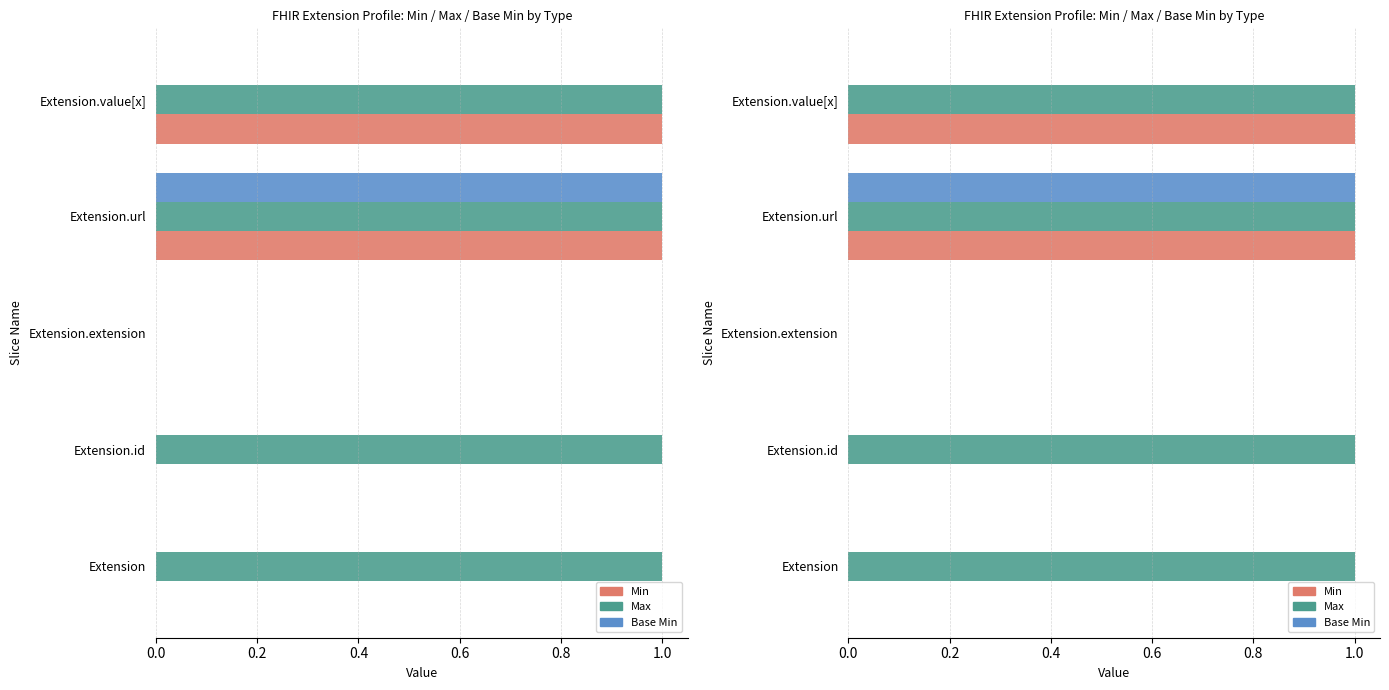

Which has a higher value, 0.4 or 0.2?

0.4